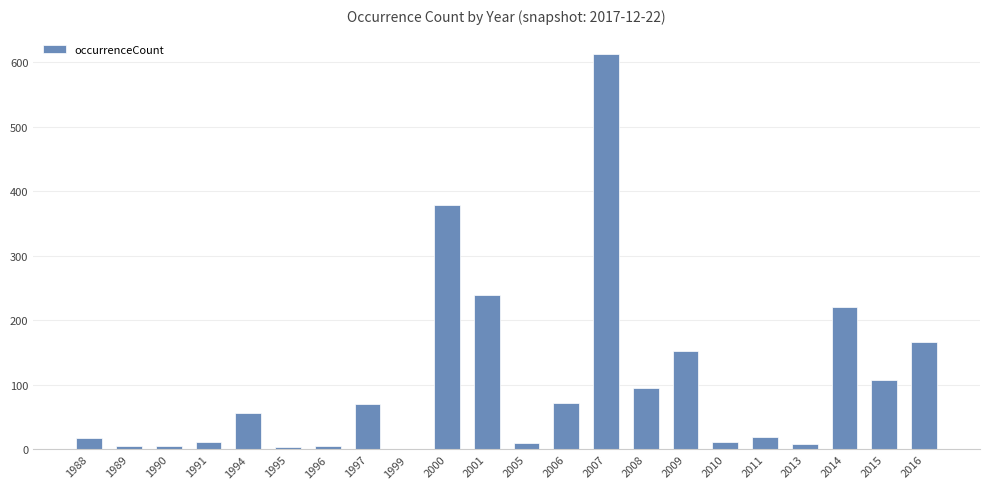

What is the sum of all values?

2272